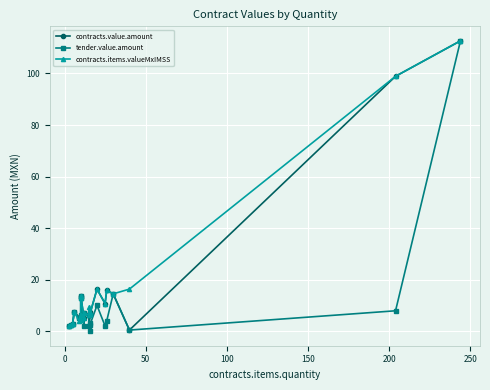

What is the sum of all tender.value.amount values?

238.8